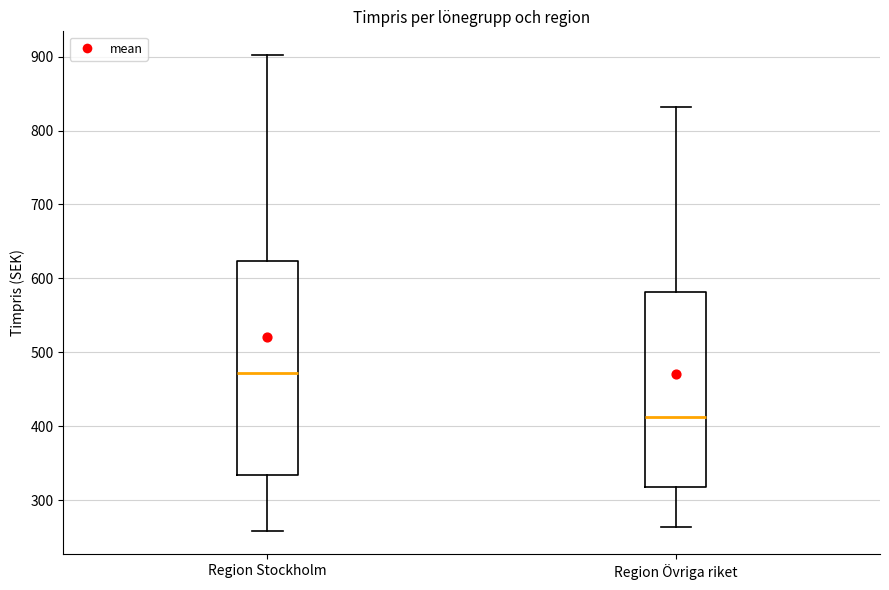

Comparing the boxes themselves (not the whiskers), which one is the tallest?

Region Stockholm